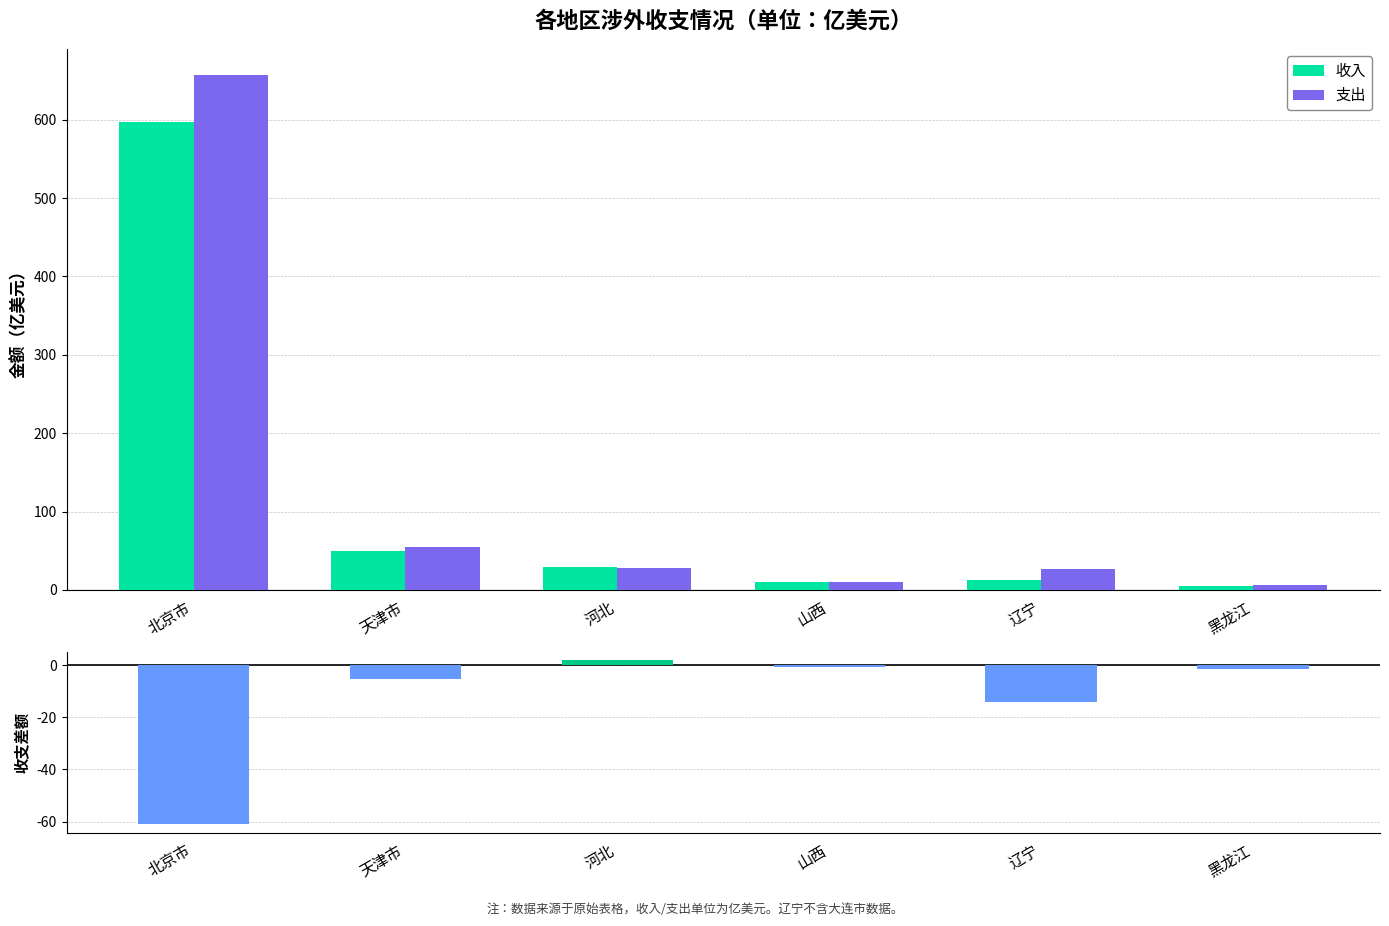

What is the greatest value displayed?

657.4